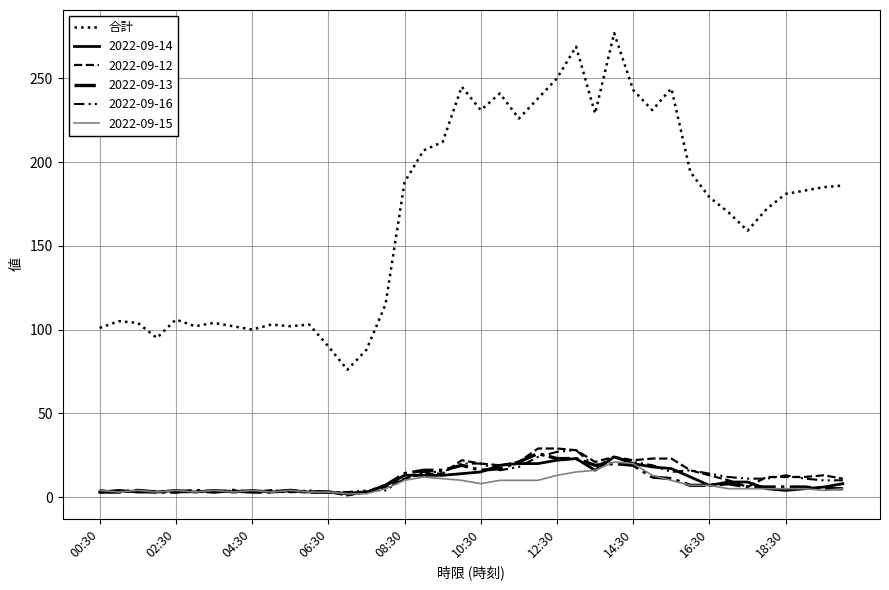

Does the chart have visible grid lines?

Yes